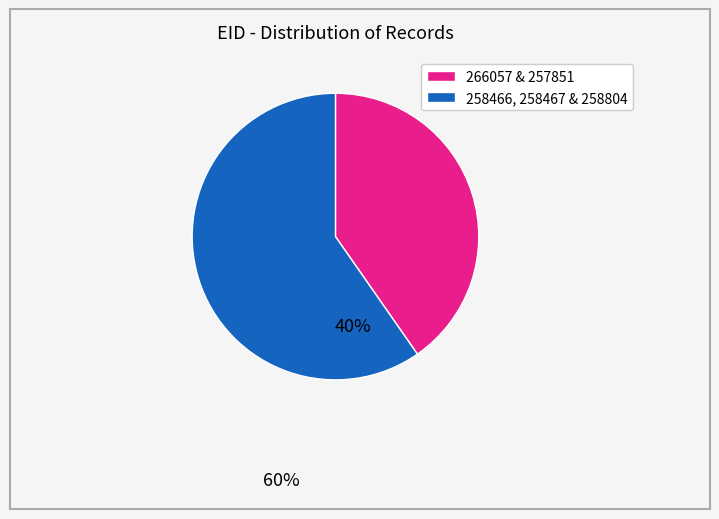

How many slices are in this pie chart?

2